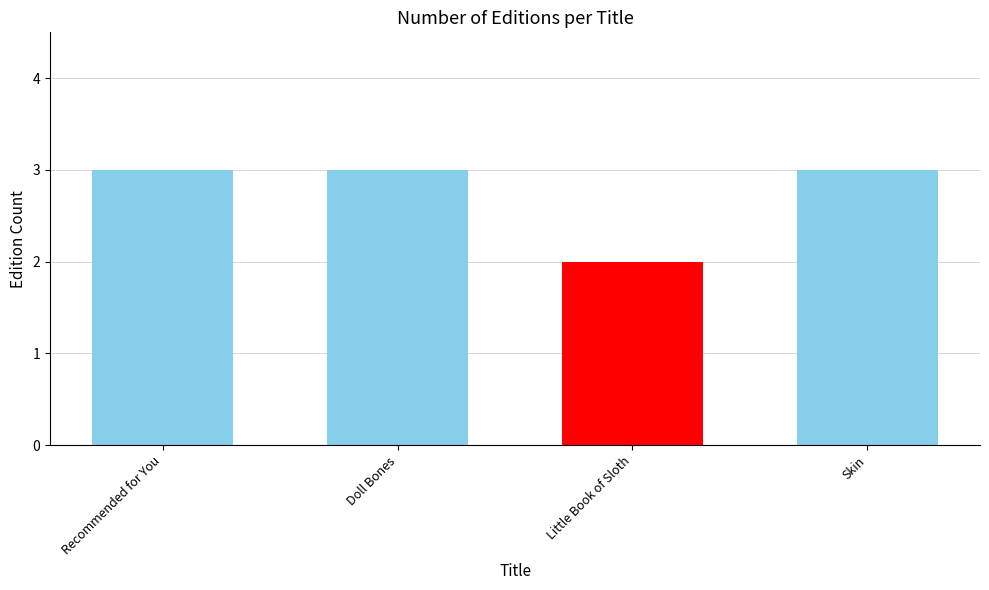

What is the sum of the values at Little Book of Sloth and Skin?

5